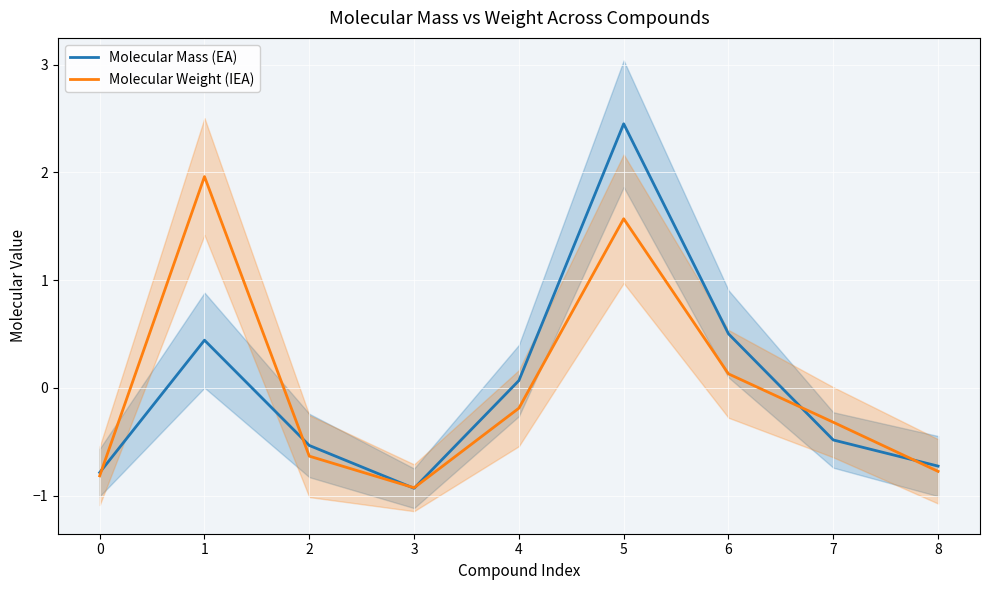

Which series ends up on top after the final intersection of Molecular Mass (EA) and Molecular Weight (IEA)?

Molecular Mass (EA)